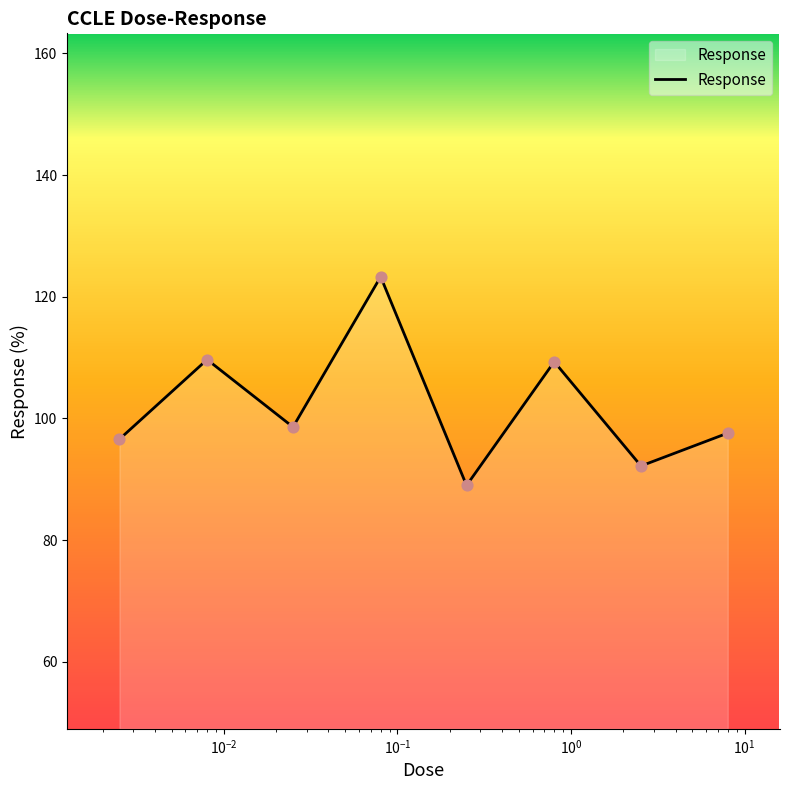

What is the greatest value displayed?

123.3